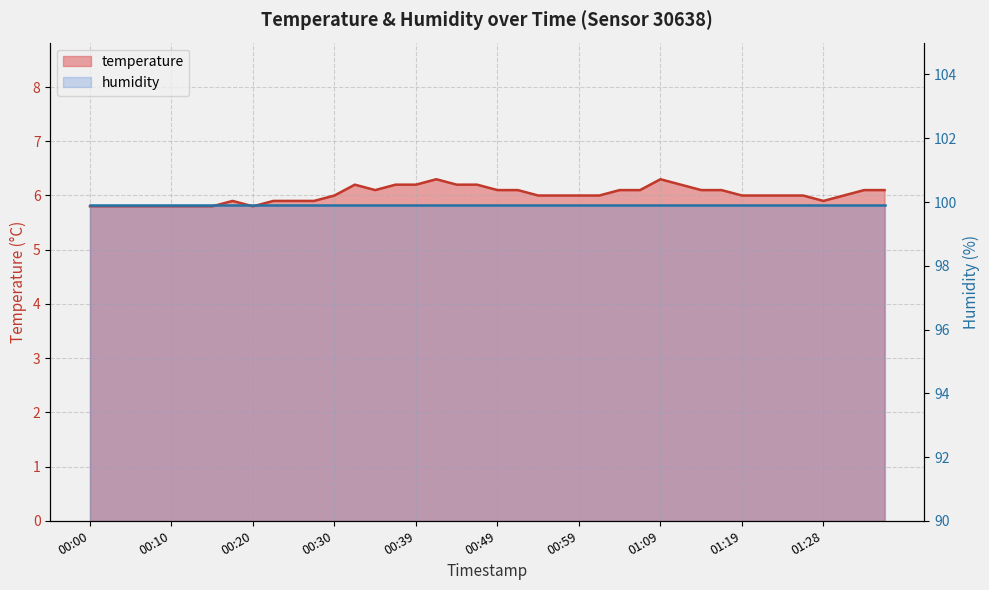

What is the sum of the values at 00:17 and 01:11?

12.1